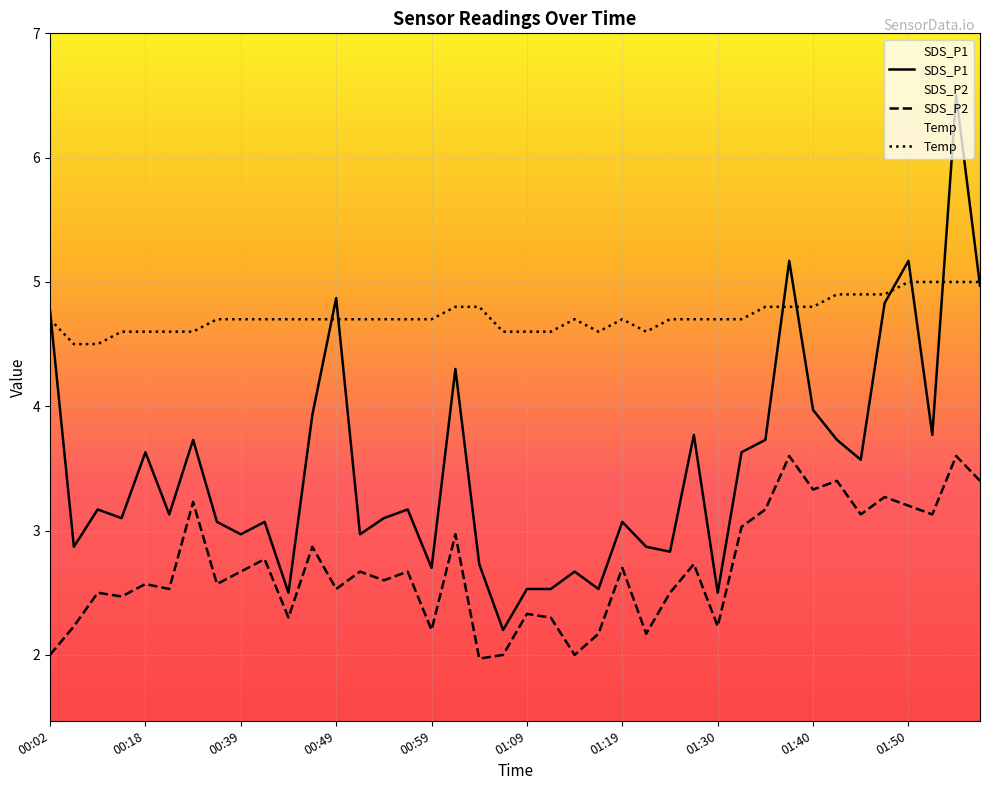

What is the total value across all series at 01:32?

11.4